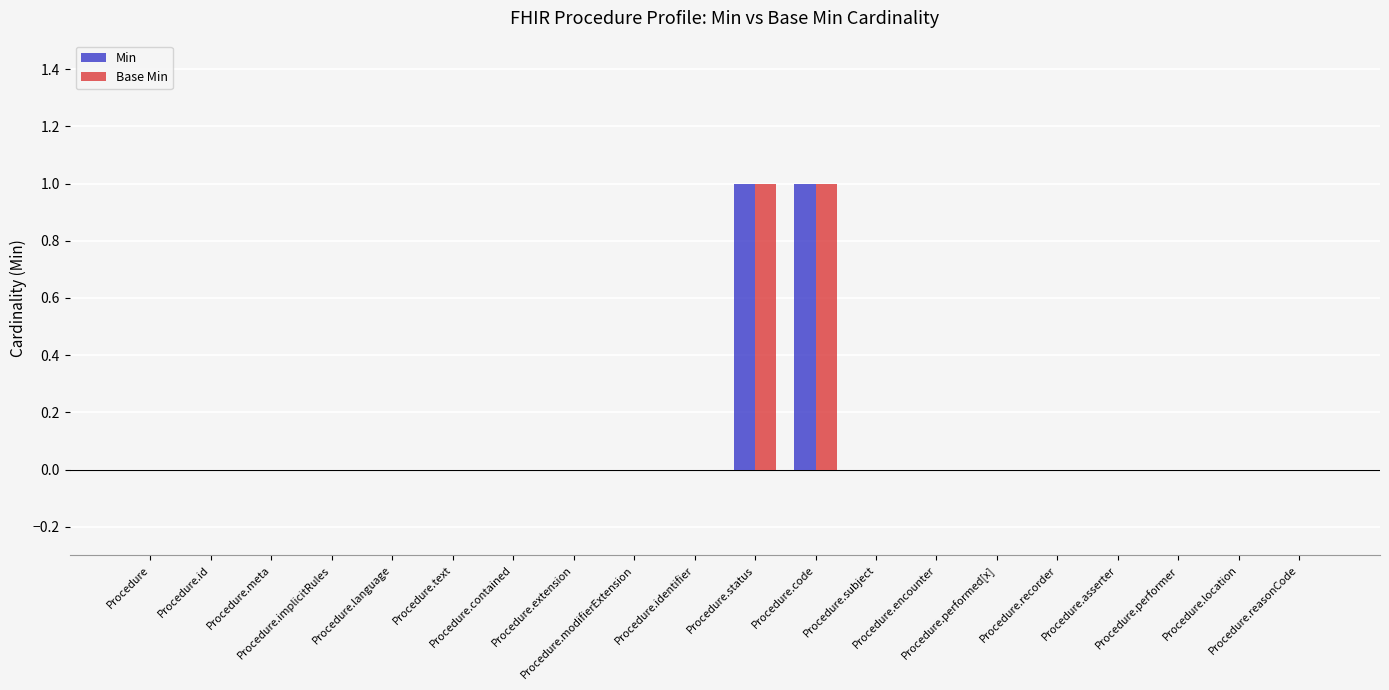

How many groups of bars are there?

20